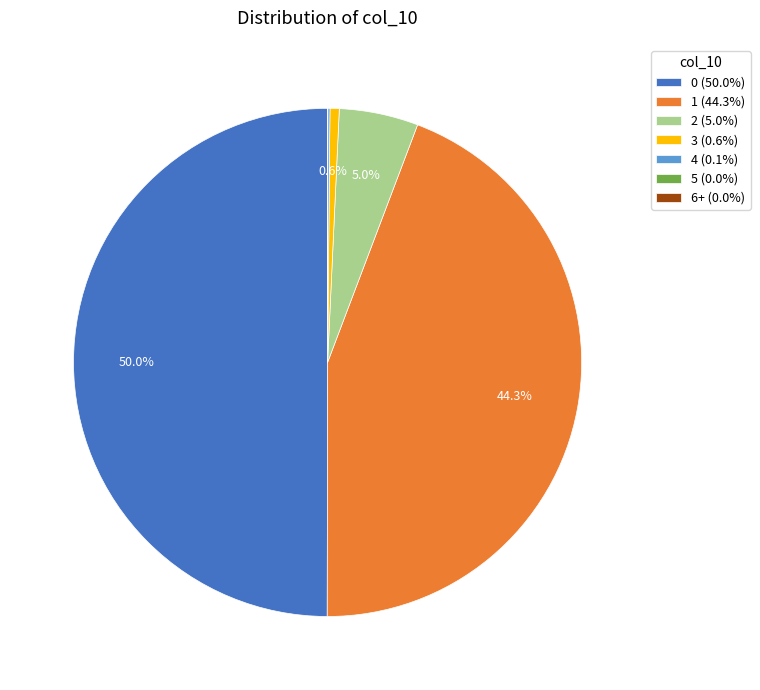

Does 3 (0.6%) represent more than half of the total?

No